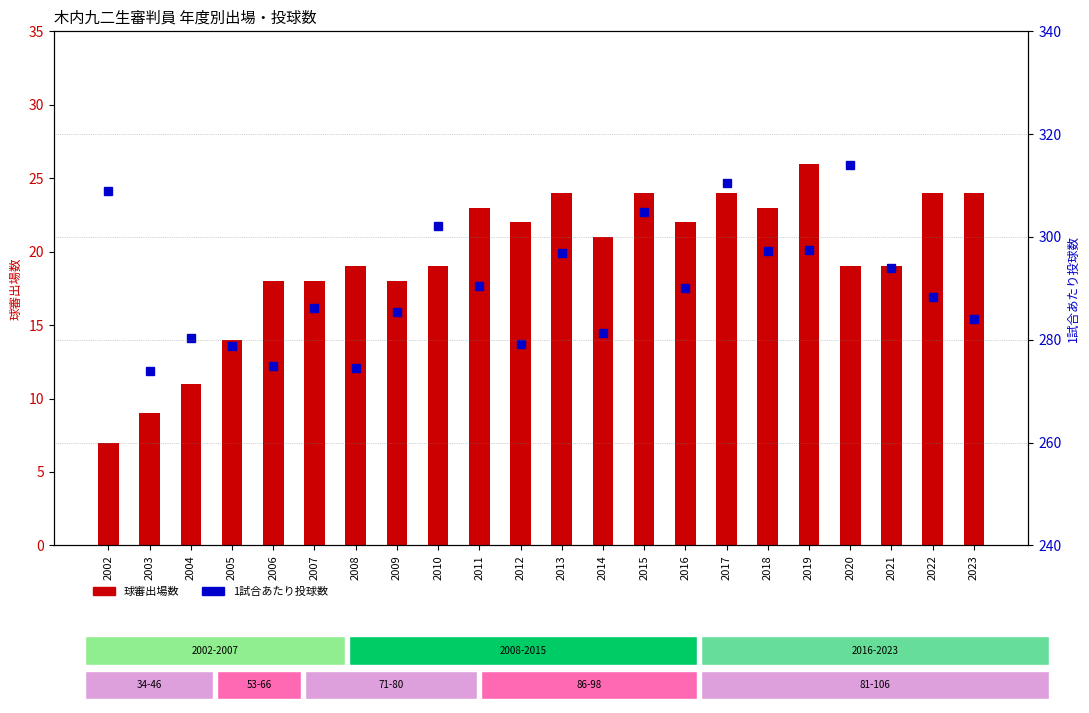

How many data points does each series have?

22